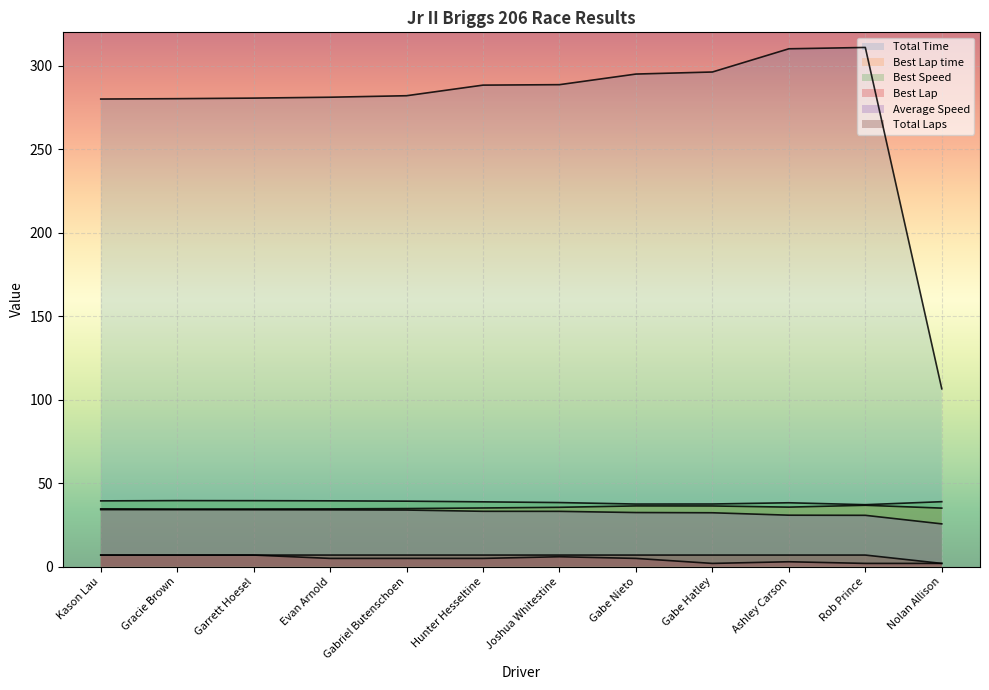

What is the label of the 8th point from the right?

Gabriel Butenschoen